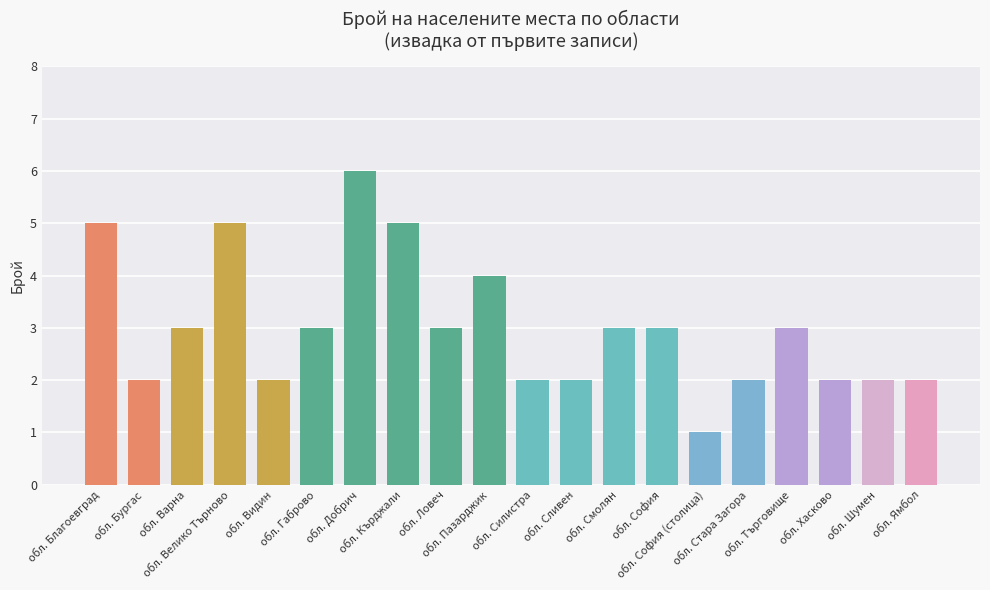

Does the chart contain any negative values?

No